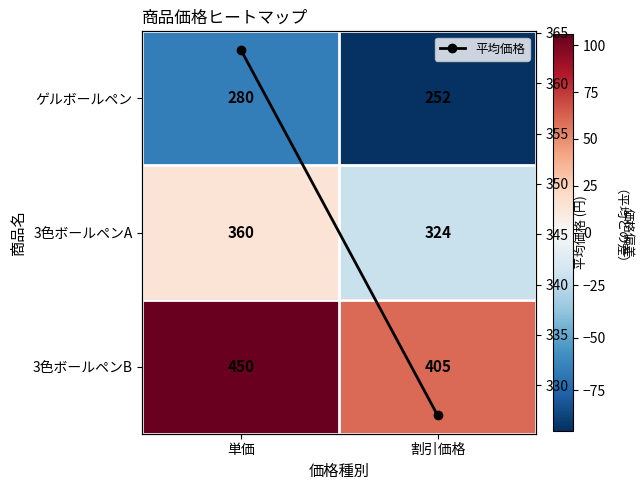

Which series changed the most between 単価 and 割引価格?

3色ボールペンB